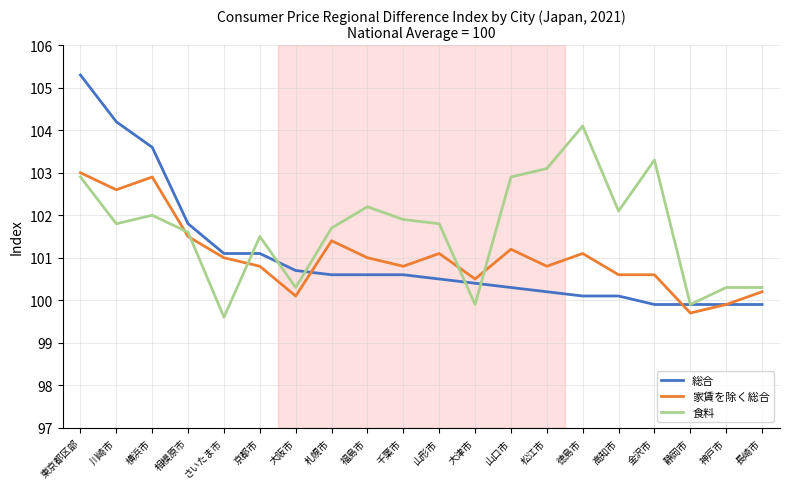

List the series in order of their peak value, highest first.

総合, 食料, 家賃を除く総合